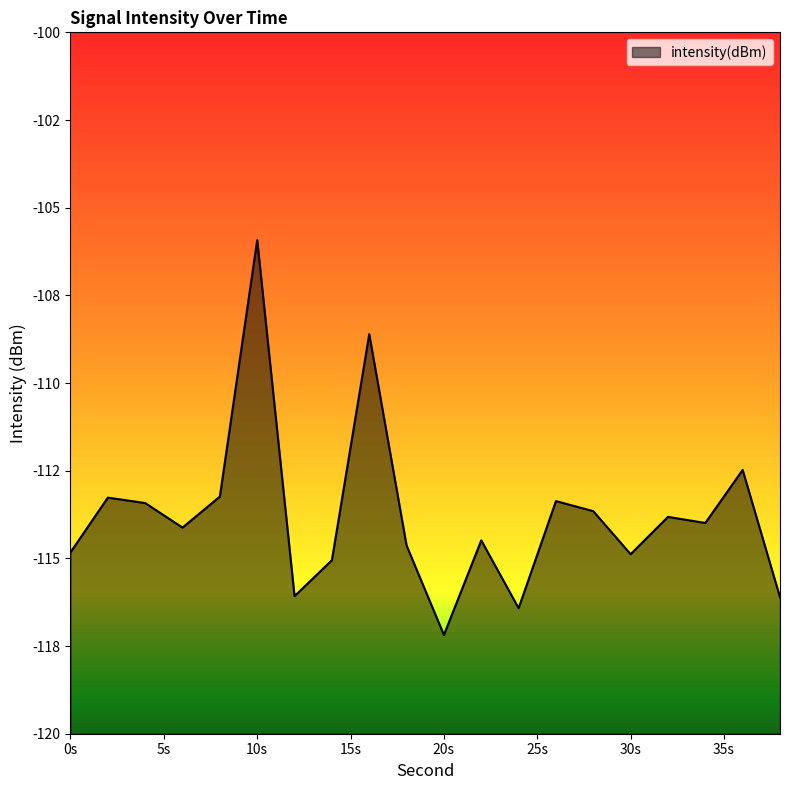

What is the approximate value at 6?

-114.1